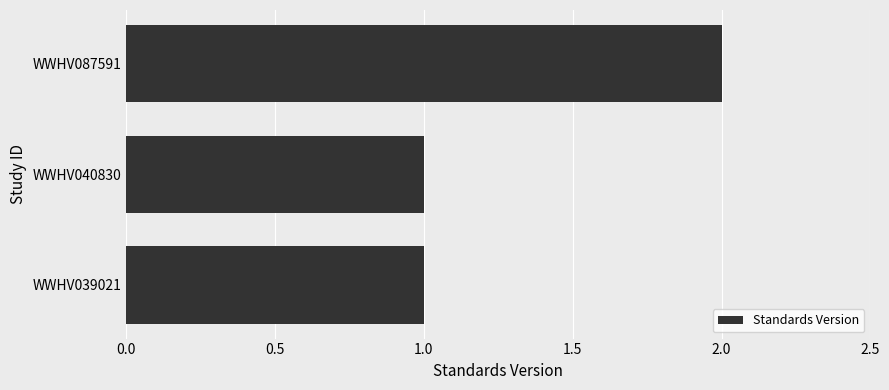

How many data points does each series have?

3